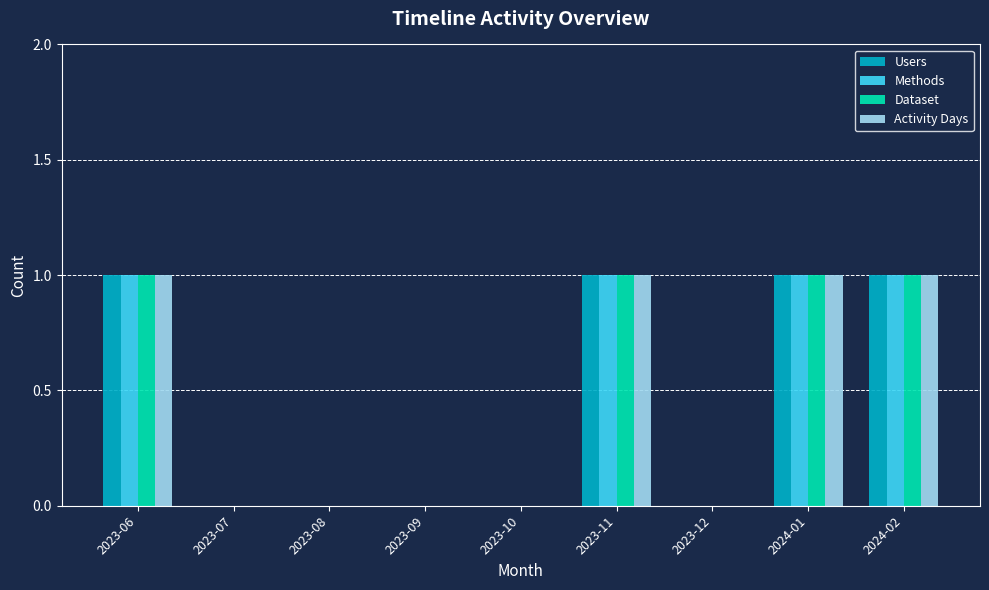

Count the Activity Days values in the range 0 to 1.

9